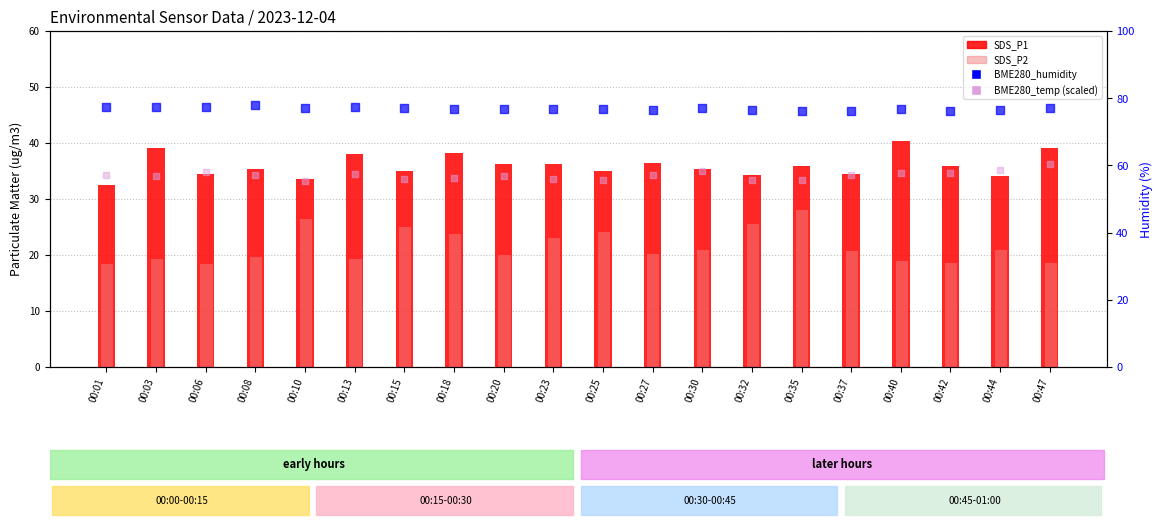

At how many categories does at least one series exceed 73?

20